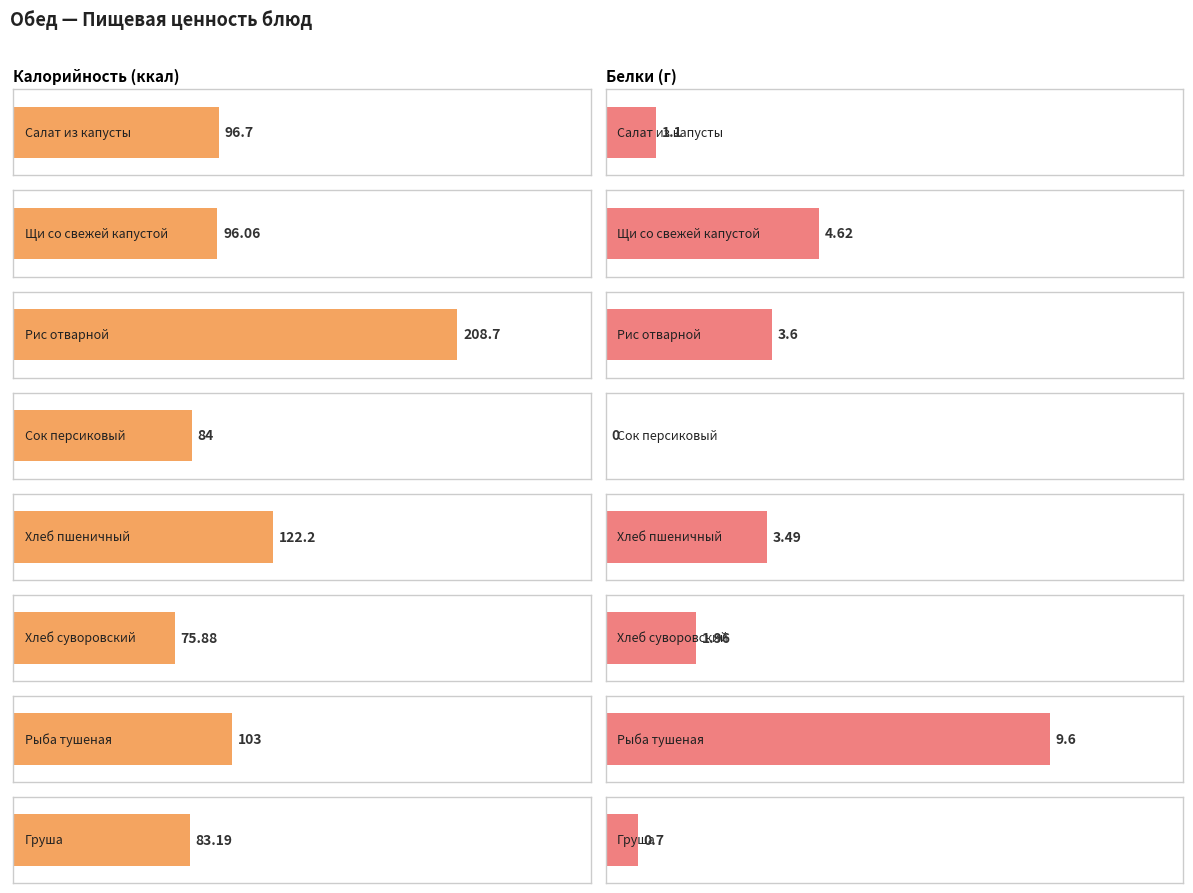

What is the sum of all Калорийность values?

869.7